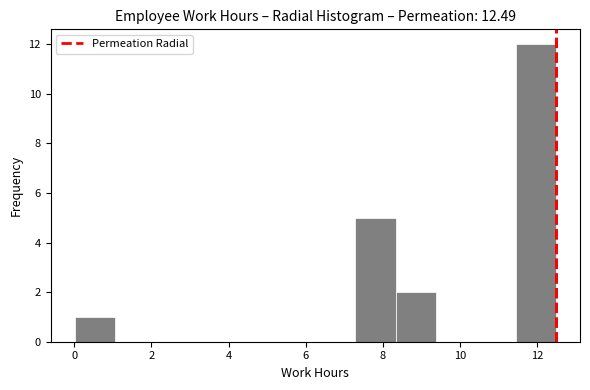

How tall is the bar that spans 7.2 to 8.4 on the x-axis? Neither the bar edges nor the heights are printed on the chart, so give them approximately, as read against the axes.

5